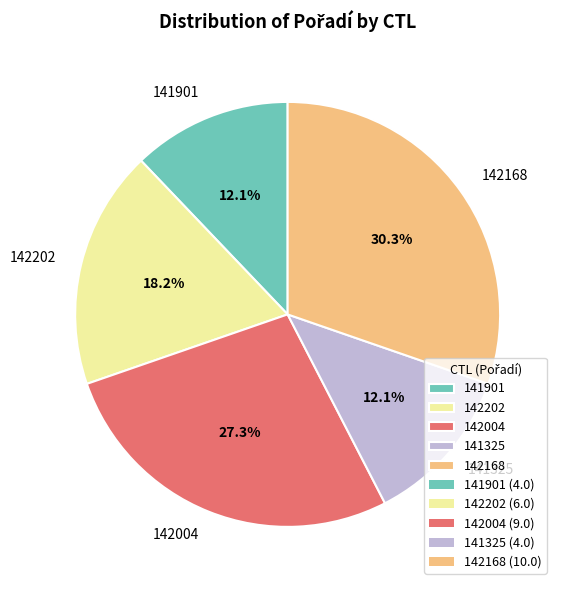

The 142202 slice represents 18% of the pie. True or false?

True